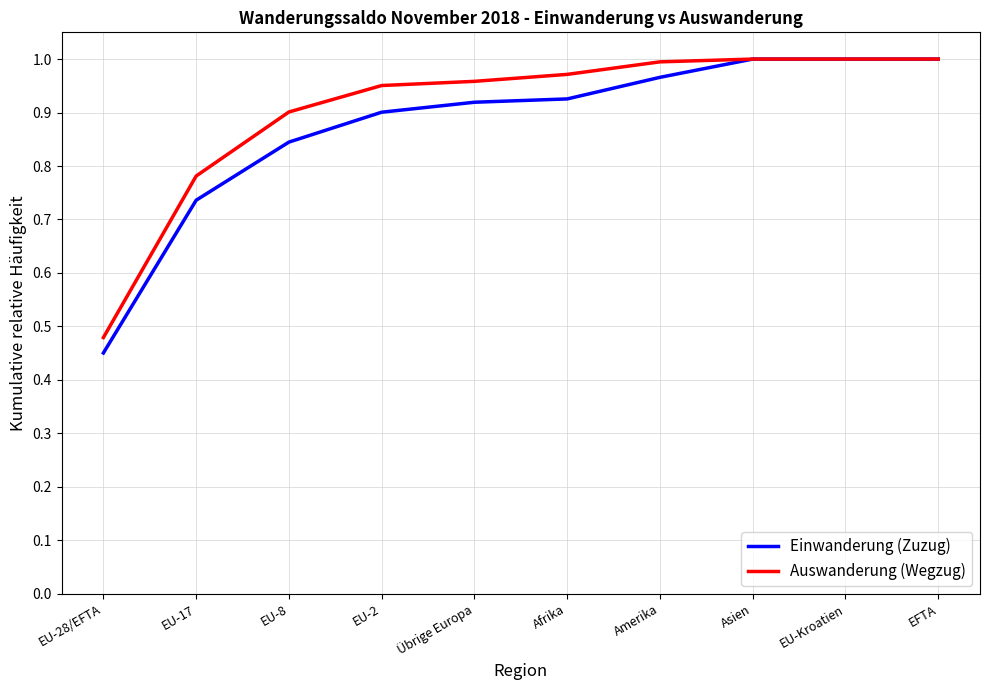

At how many categories does at least one series exceed 0?

10